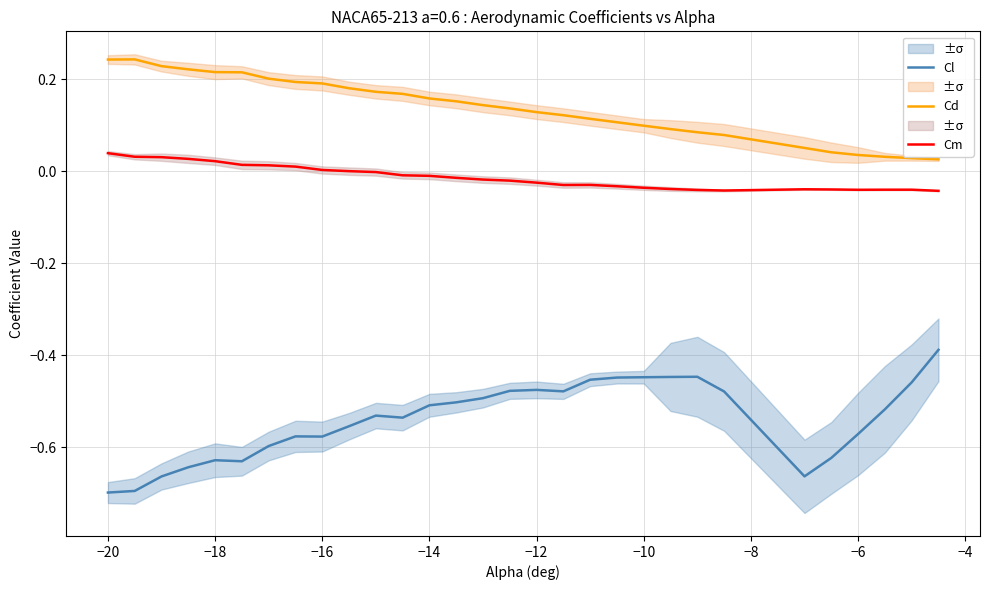

How many lines are shown in the chart?

3